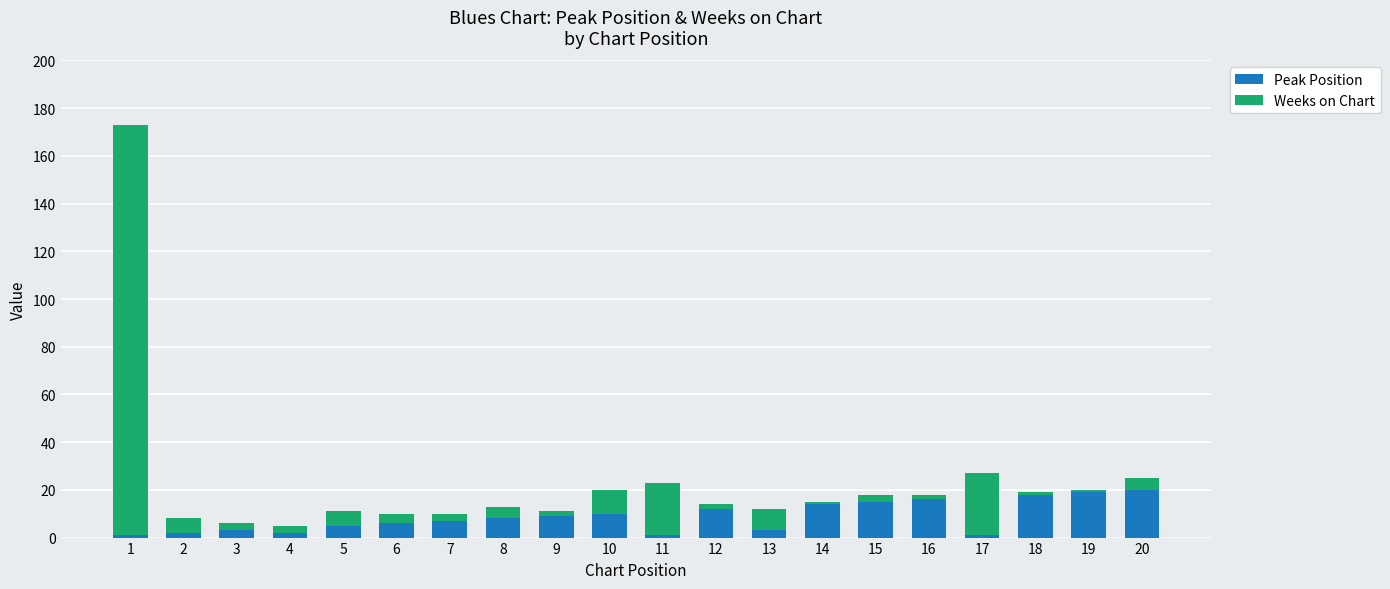

What is the total value across all series at 11?

23